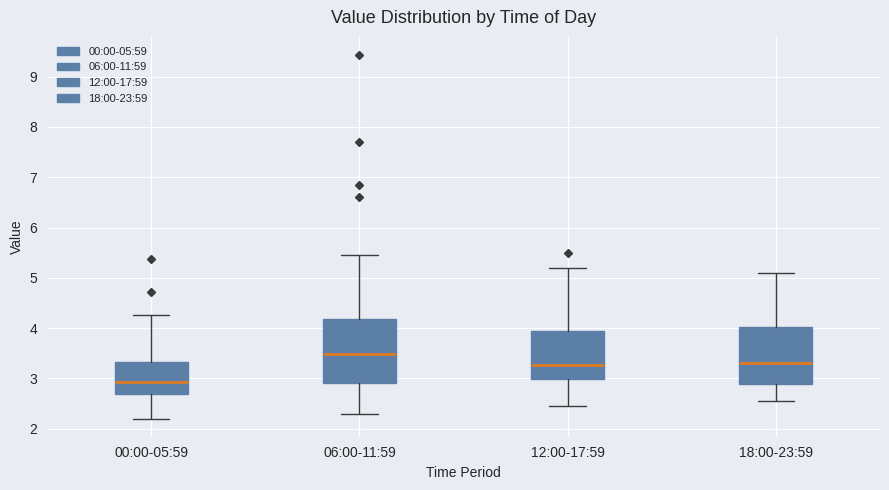

Which box has the lowest median line?

00:00-05:59